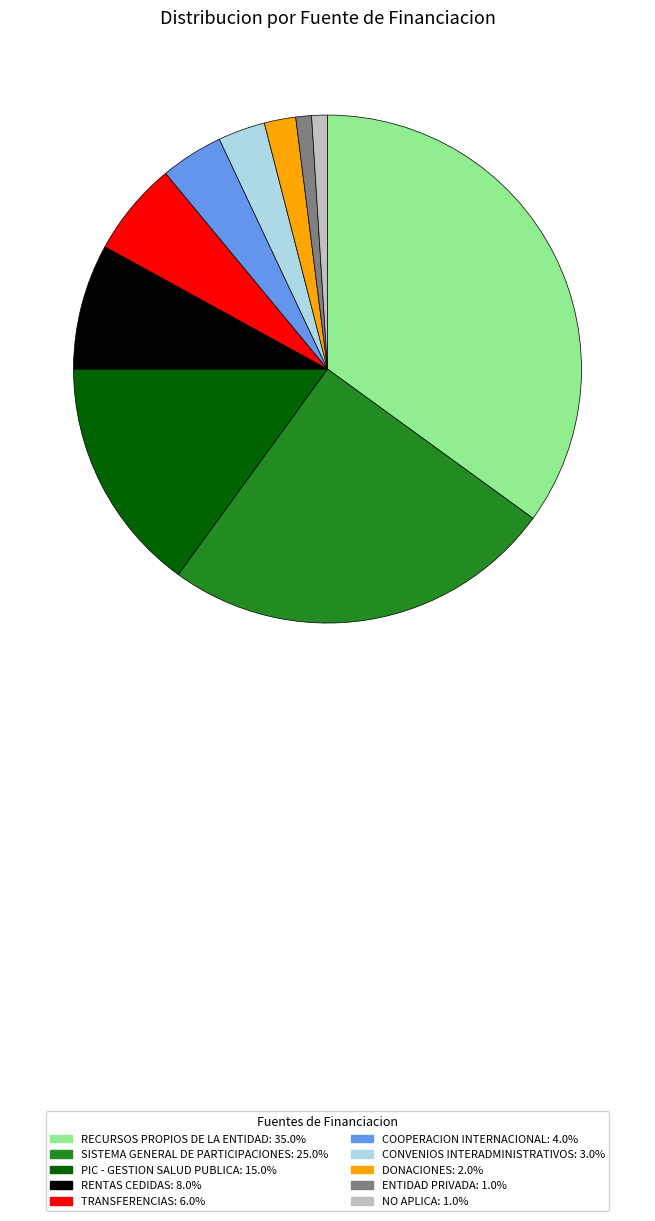

Does RECURSOS PROPIOS DE LA ENTIDAD represent more than half of the total?

No